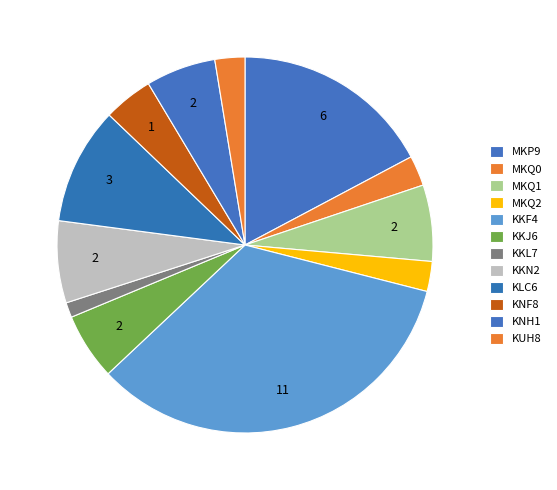

How many segments does this pie chart have?

12